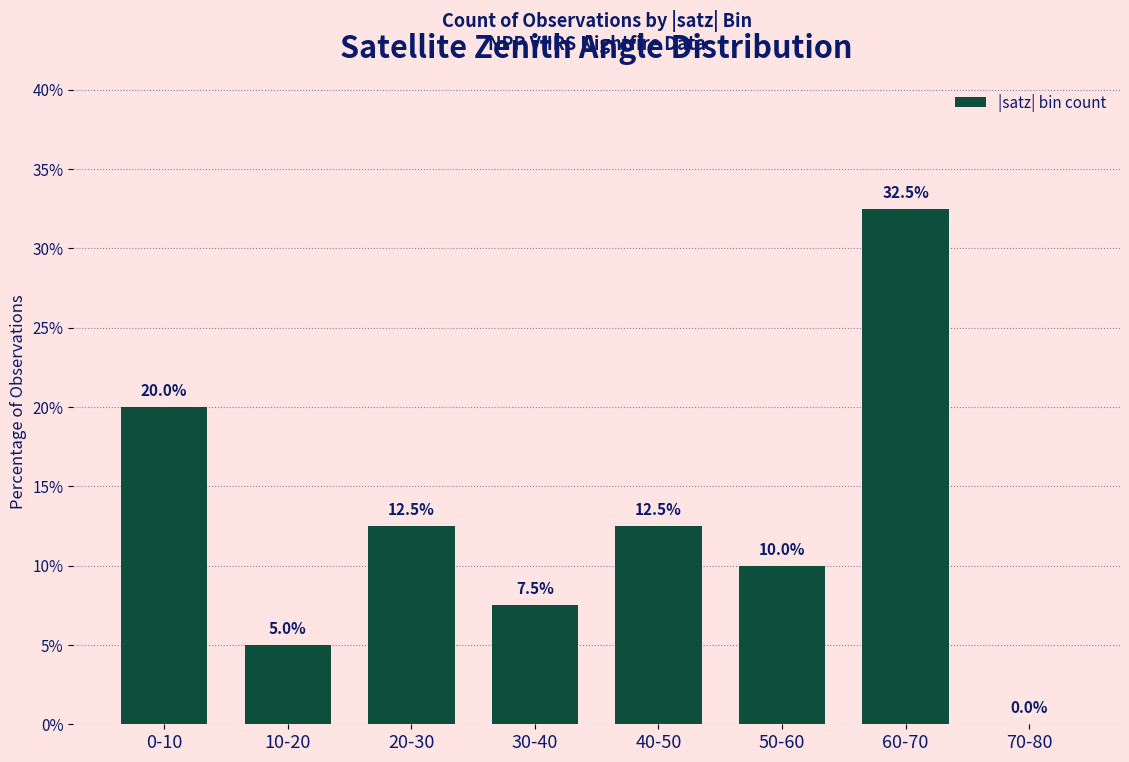

What is the greatest value displayed?

32.5